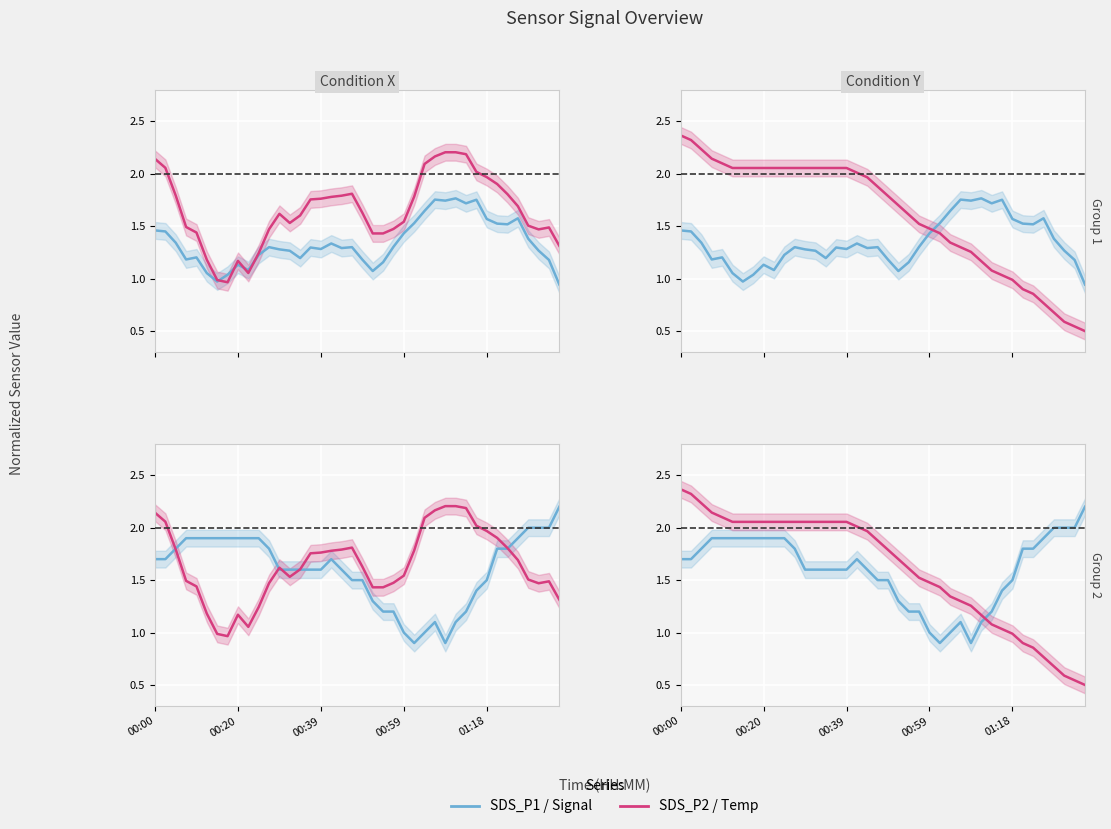

At 12, list the series in order from largest to smallest.

Temp, SDS_P2, Signal, SDS_P1